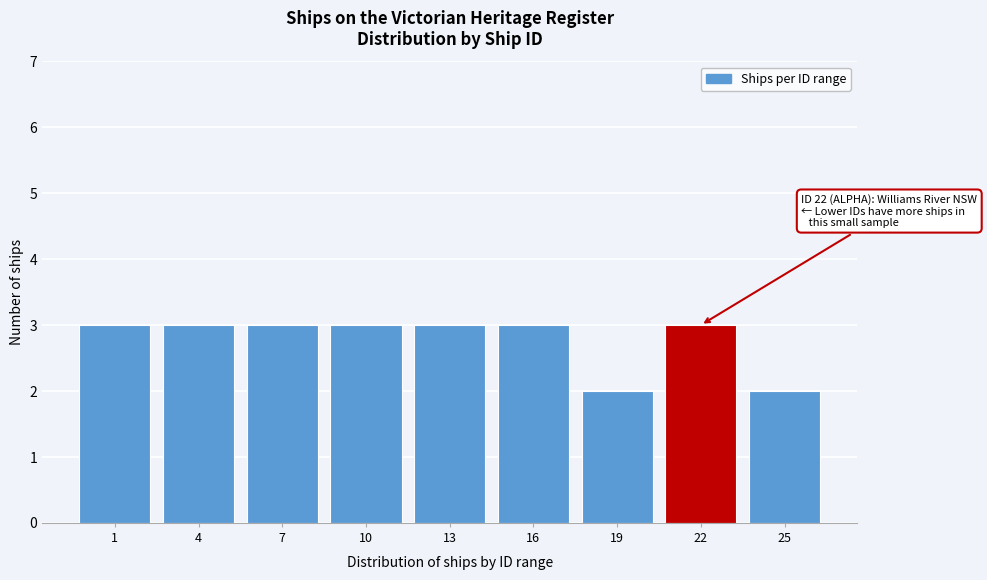

Reading left to right, extract all data points from this chart.

3	3	3	3	3	3	2	3	2